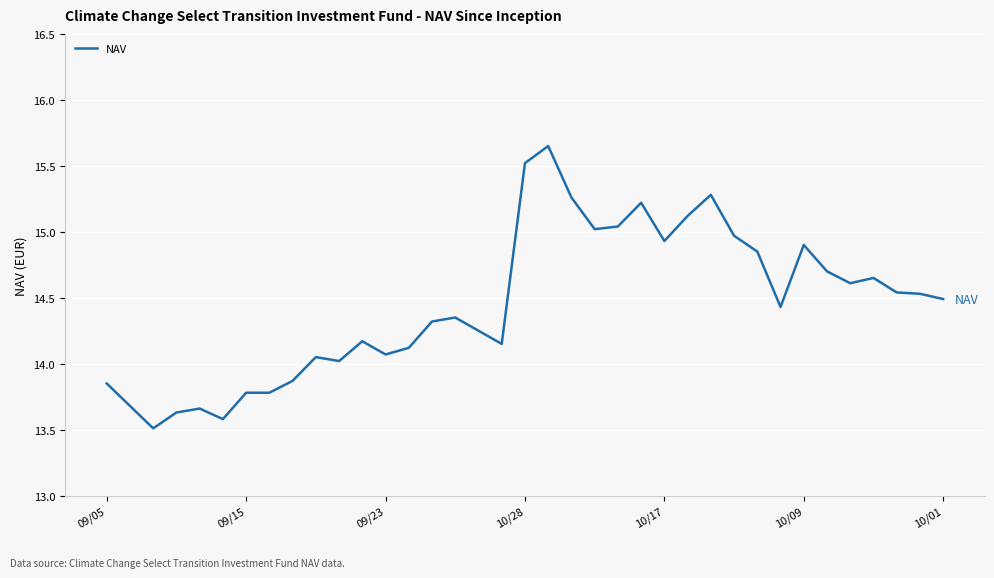

Count the number of values greater than 14.

28